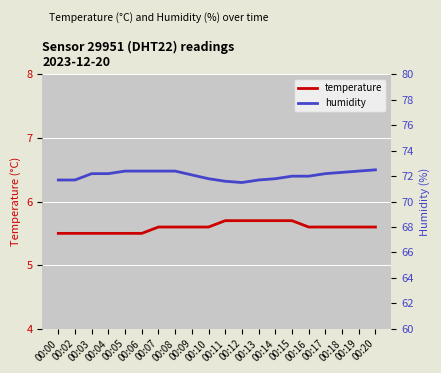

The value of temperature at 00:17 is 9.7. True or false?

False